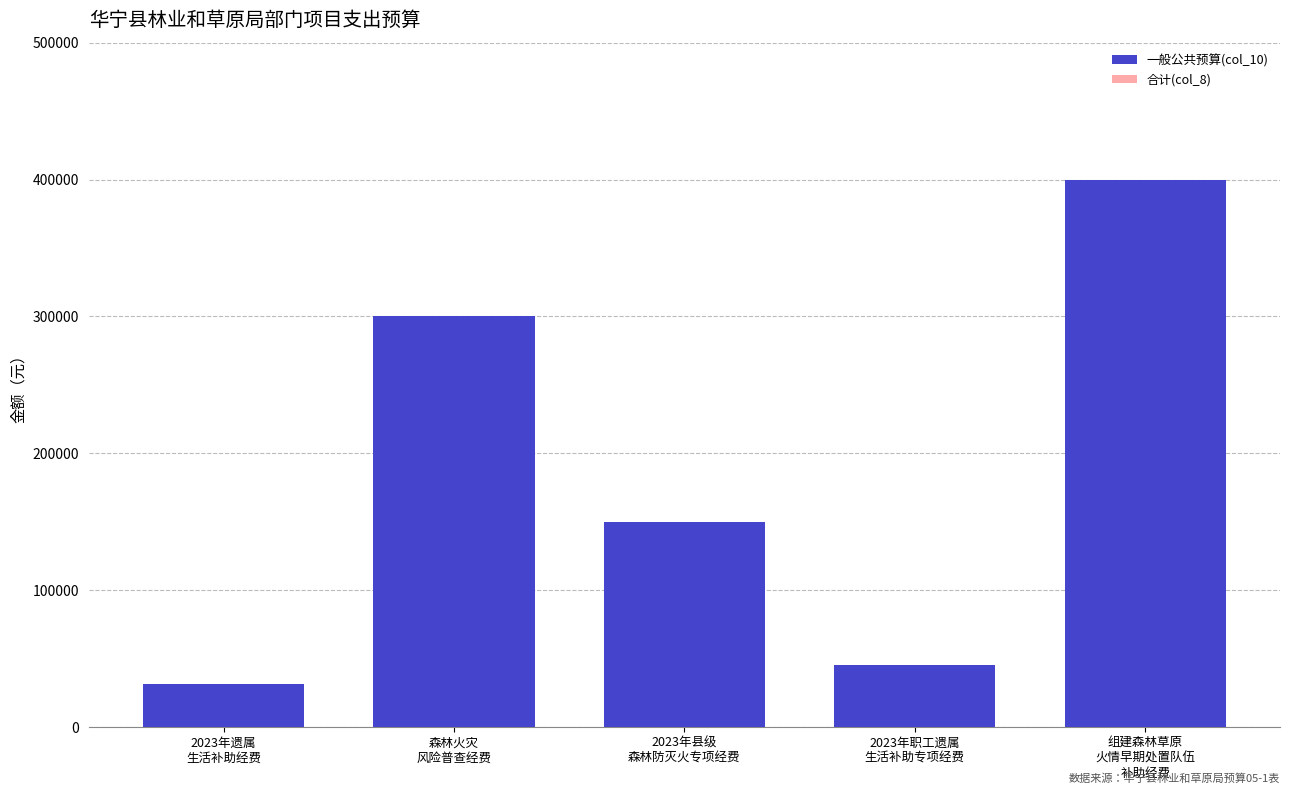

What is the difference between the maximum and minimum values?

368200